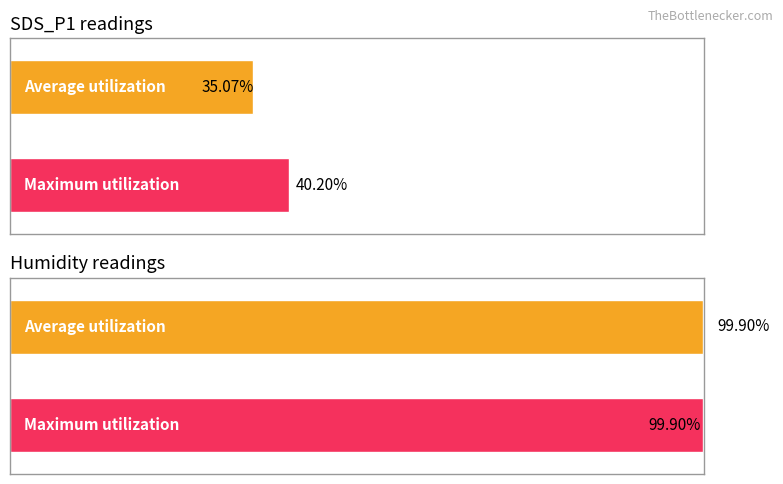

Is the value of Average utilization at Humidity greater than the value of Maximum utilization at Humidity?

No